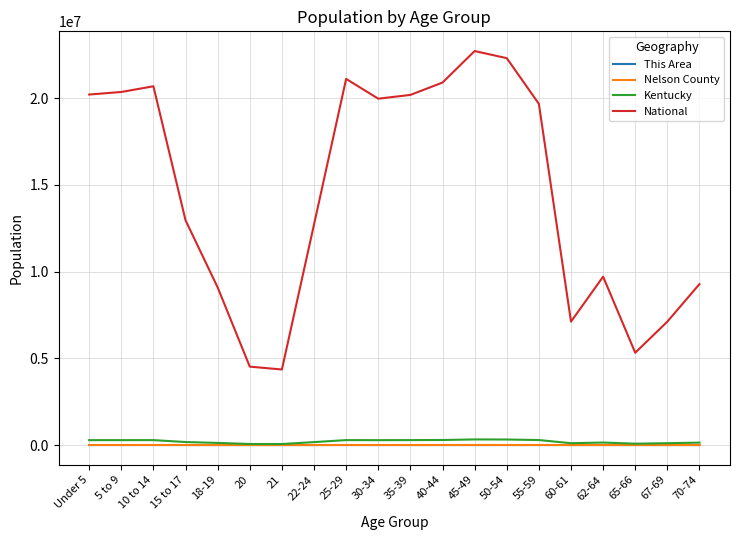

What is the average value of the This Area series?

392